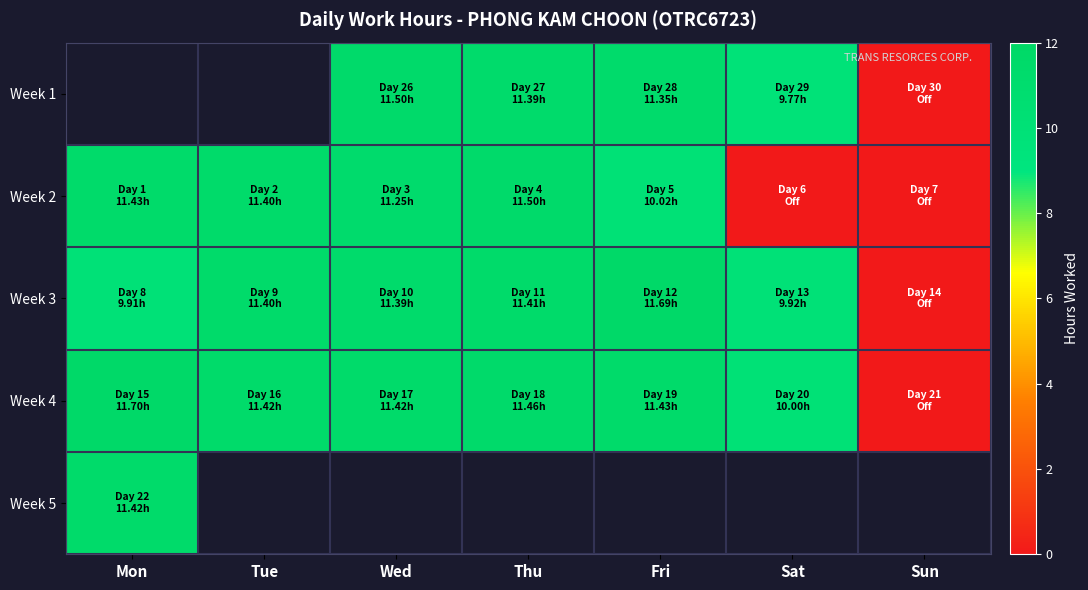

How many positive values does the Week 3 series have?

6